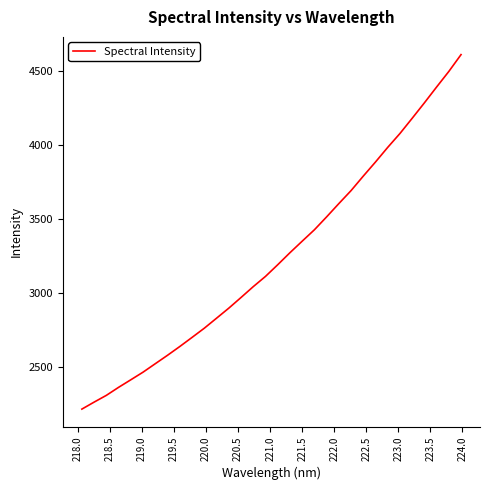

What is the minimum value shown in the chart?

2215.7